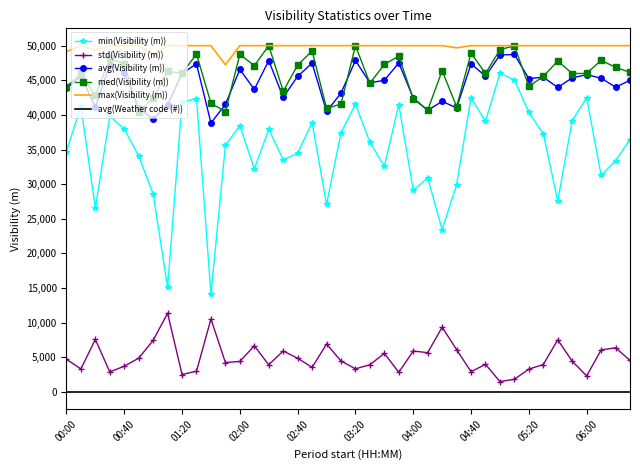

Which series has the widest spread of values?

min(Visibility (m))